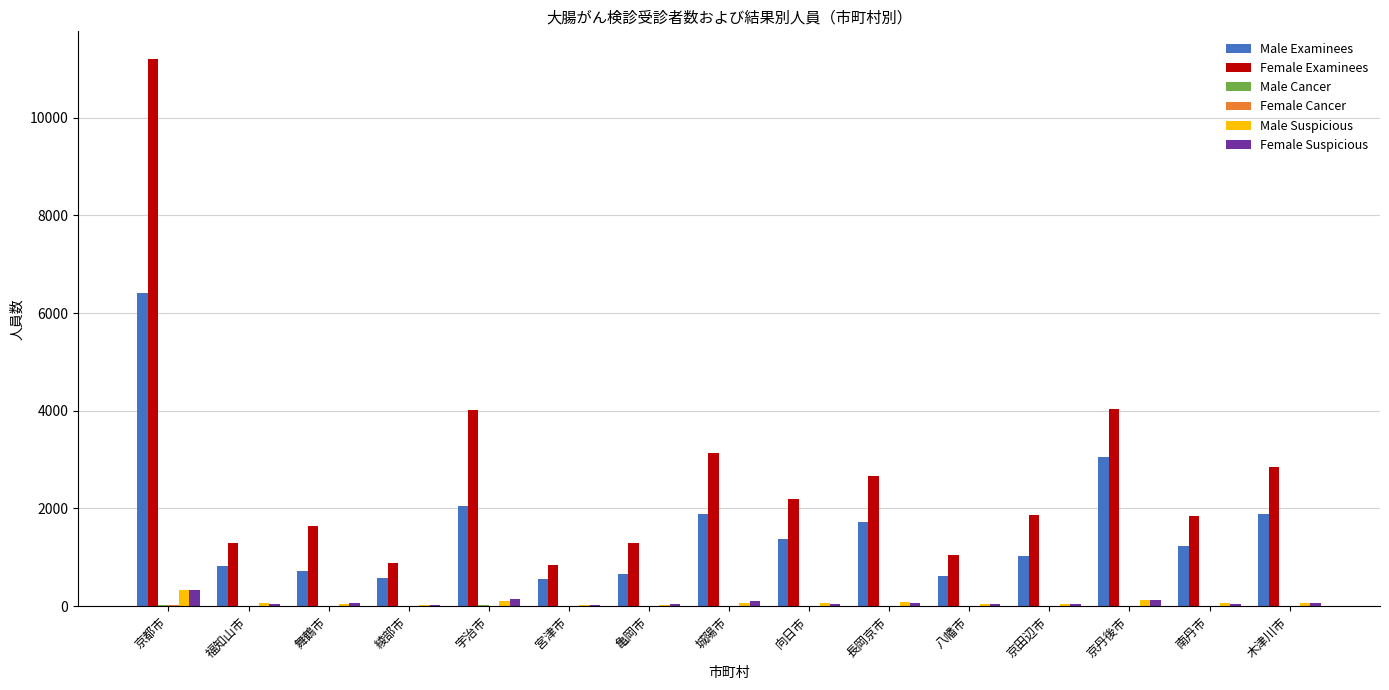

Which series changed the most between 向日市 and 京丹後市?

Female Examinees